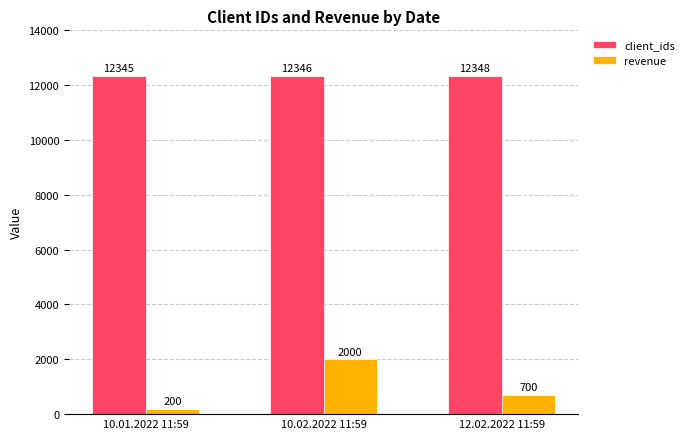

Reading left to right, extract all data points from this chart.

client_ids: 10.01.2022 11:59=12345	10.02.2022 11:59=12346	12.02.2022 11:59=12348
revenue: 10.01.2022 11:59=200	10.02.2022 11:59=2000	12.02.2022 11:59=700